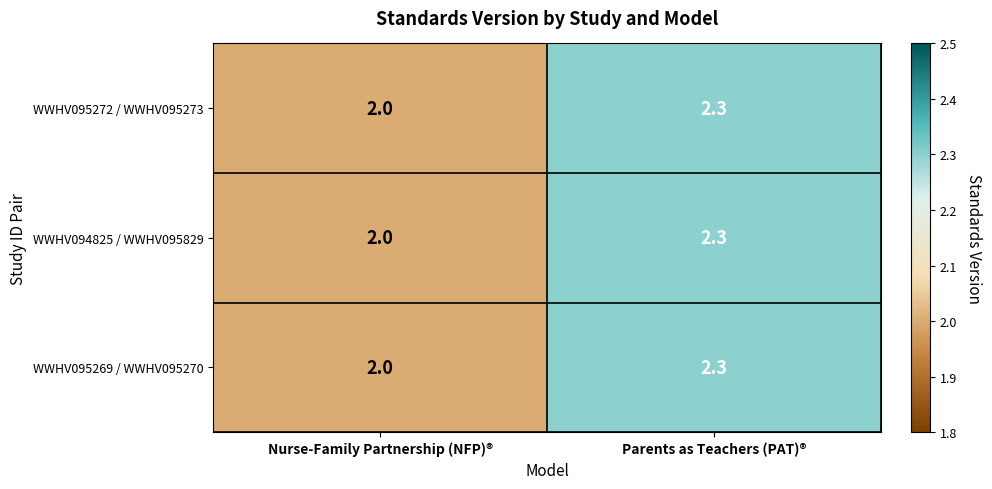

Rank the categories by WWHV094825 / WWHV095829 value from highest to lowest.

Parents as Teachers (PAT)®, Nurse-Family Partnership (NFP)®